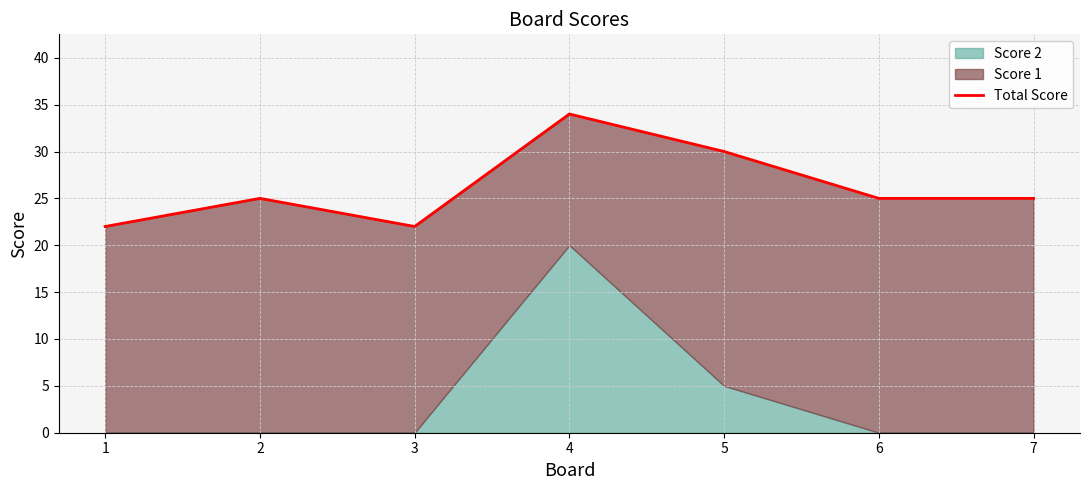

At which category does the data reach its first local valley?

3